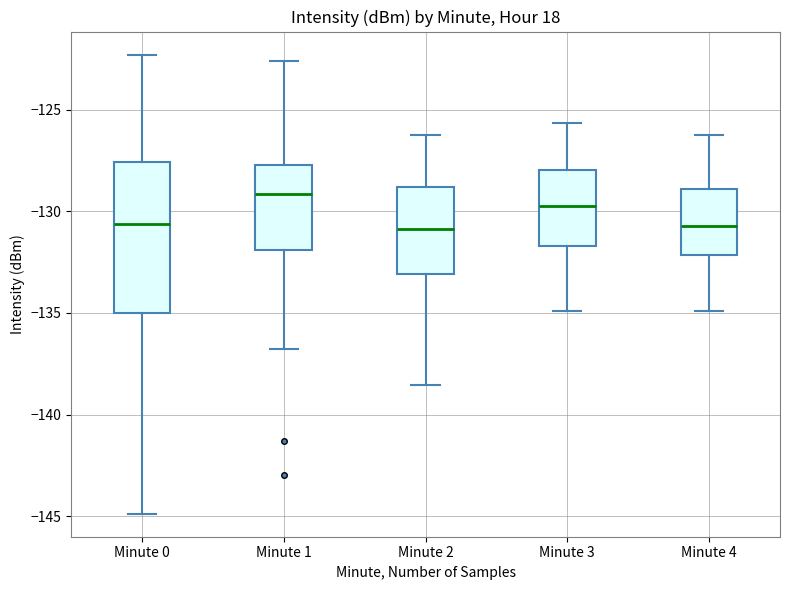

Reading left to right, transcribe this box plot: for each box, give where its median line is, the range the box spans, and where its two whiskers end, as read against the y-axis. The values are not printed on the chart, so give them approximately, as read against the axis.

Minute 0: median -130.5, box -135.0 to -127.5, whiskers -145.0 to -122.5
Minute 1: median -129.0, box -132.0 to -127.5, whiskers -137.0 to -122.5
Minute 2: median -131.0, box -133.0 to -129.0, whiskers -138.5 to -126.0
Minute 3: median -129.5, box -131.5 to -128.0, whiskers -135.0 to -125.5
Minute 4: median -130.5, box -132.0 to -129.0, whiskers -135.0 to -126.0